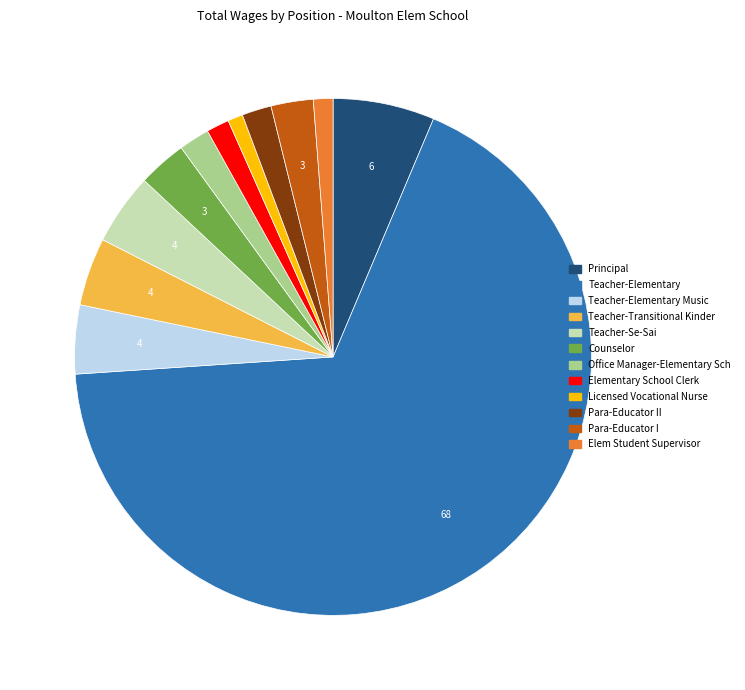

Is there a majority slice in this chart?

Yes